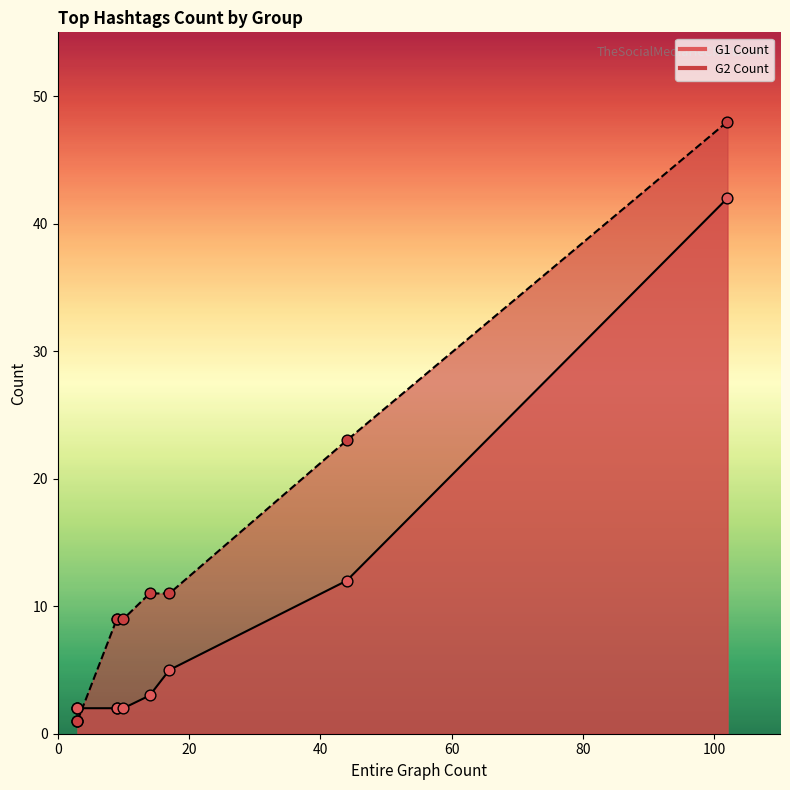

Is the value of G1 Count at 3 greater than the value of G2 Count at 3?

Yes